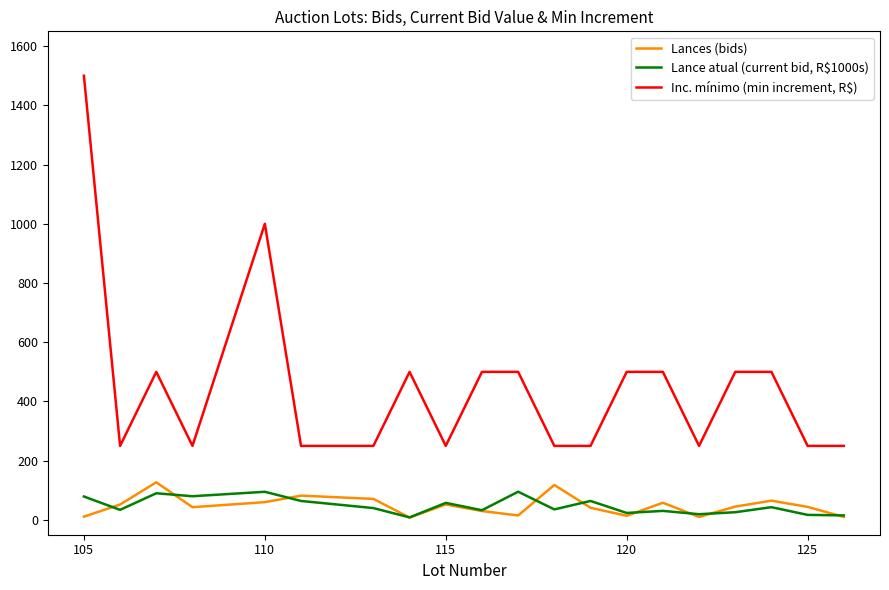

What is the greatest value displayed?

1500.0